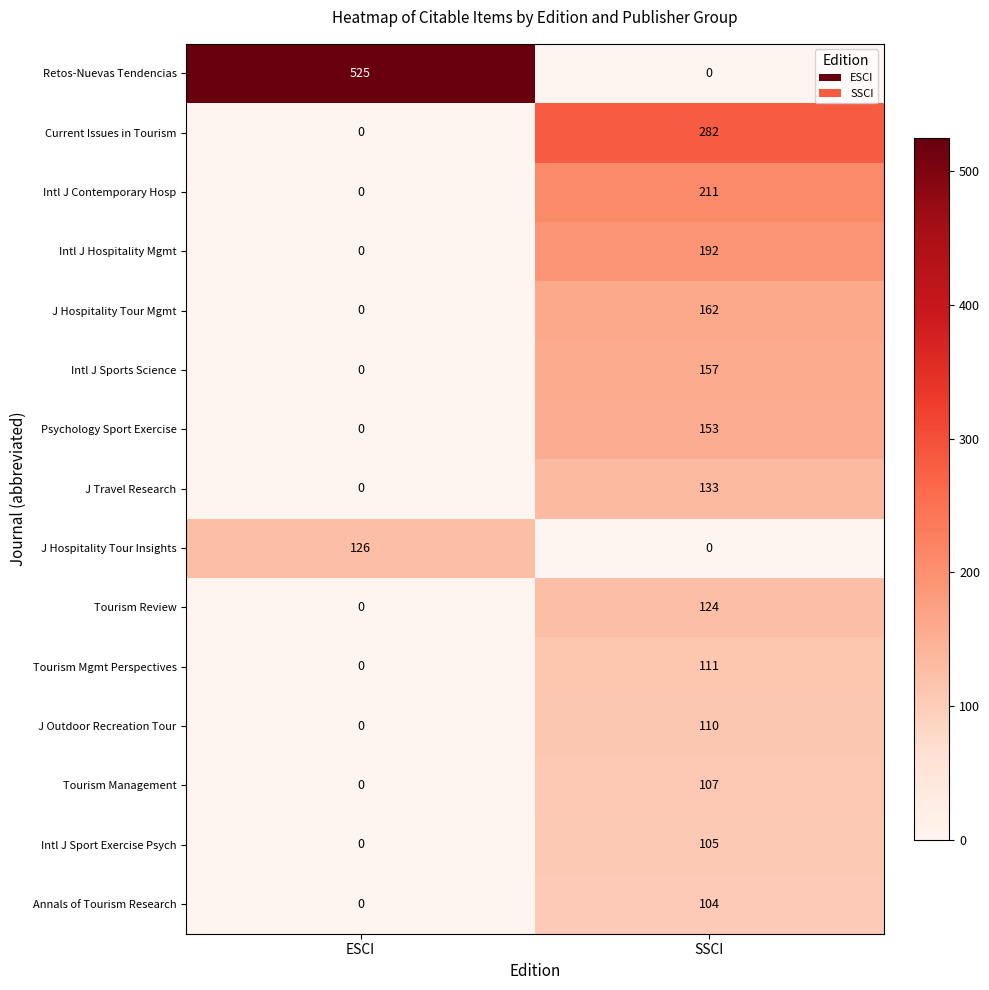

True or false: Annals of Tourism Research has a value of -36 at ESCI.

False